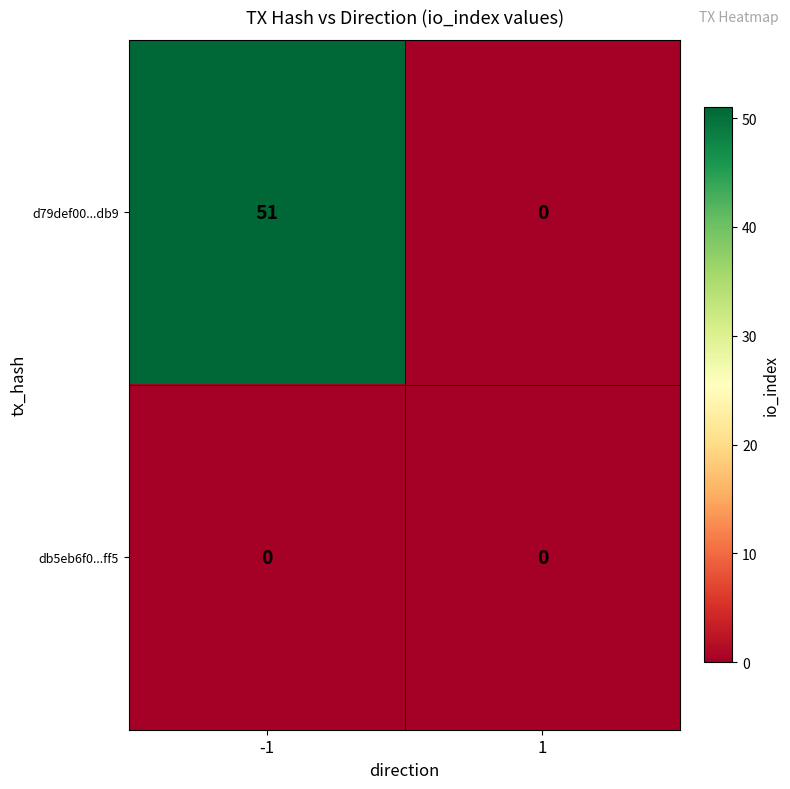

What is the spread (max minus min) of values at -1?

51